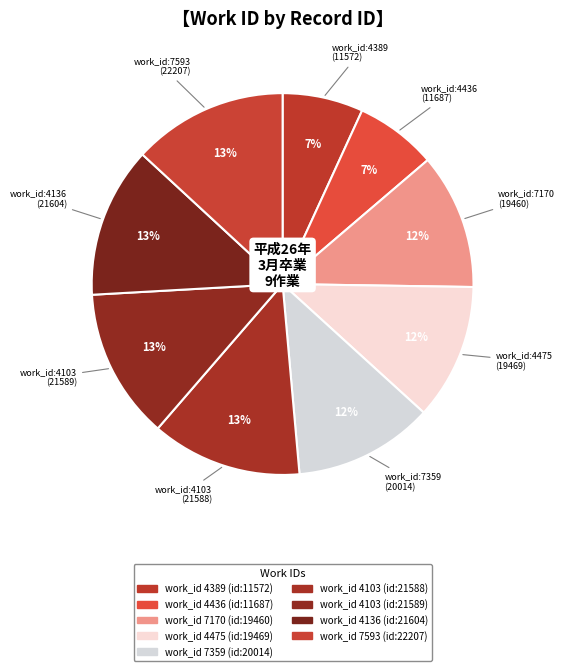

What is the smallest slice in the pie chart?

4389